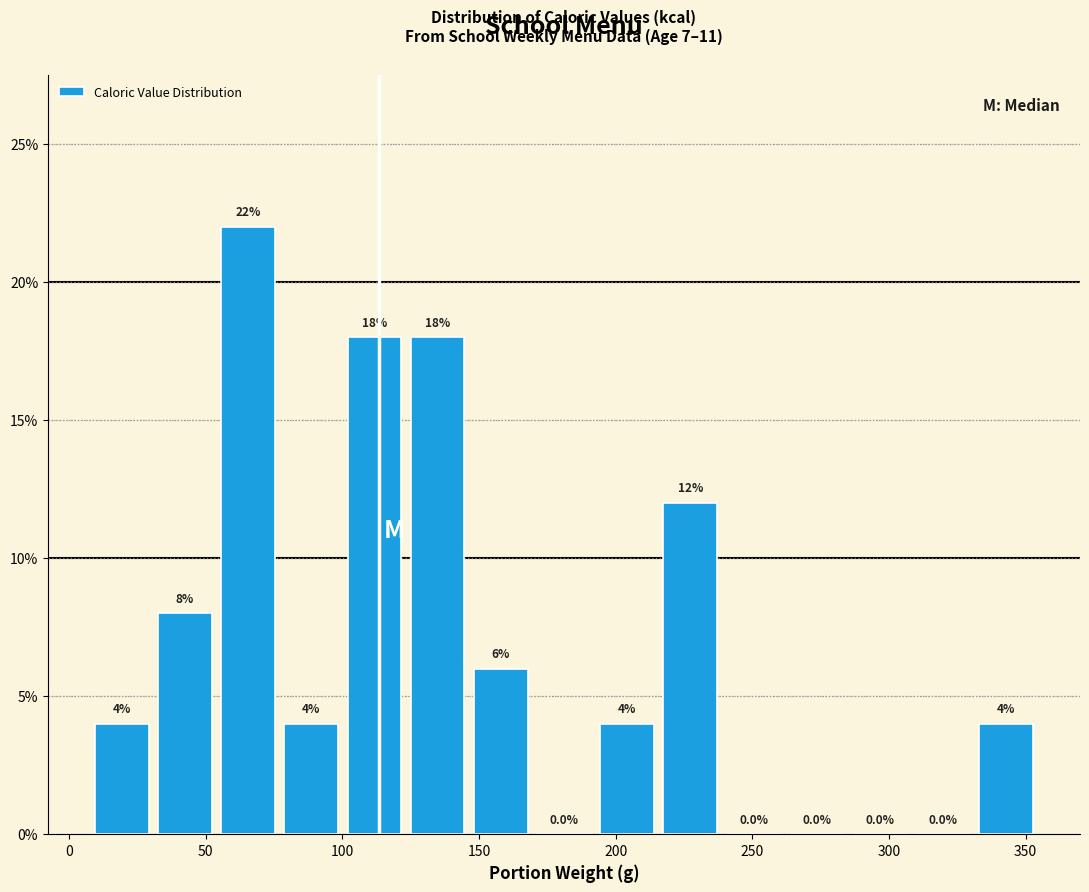

Over which range of the x-axis is the bar tallest?

55 to 75